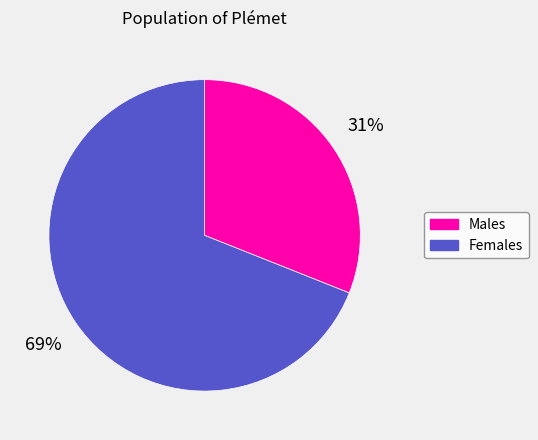

Count the number of slices in the pie.

2